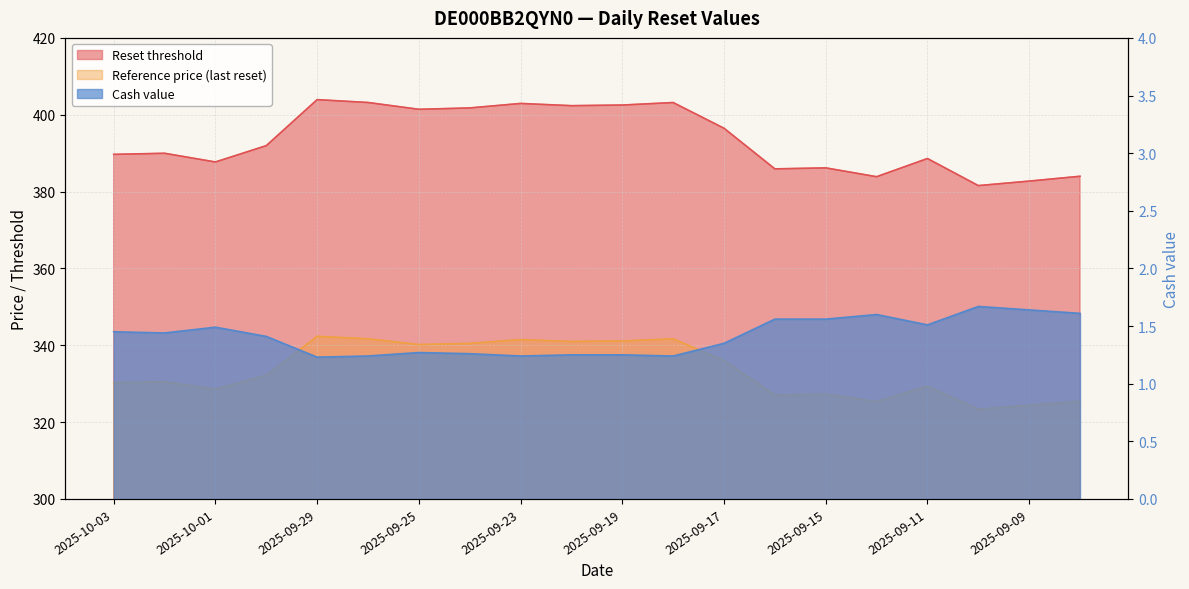

What is the label of the 14th point from the right?

2025-09-25